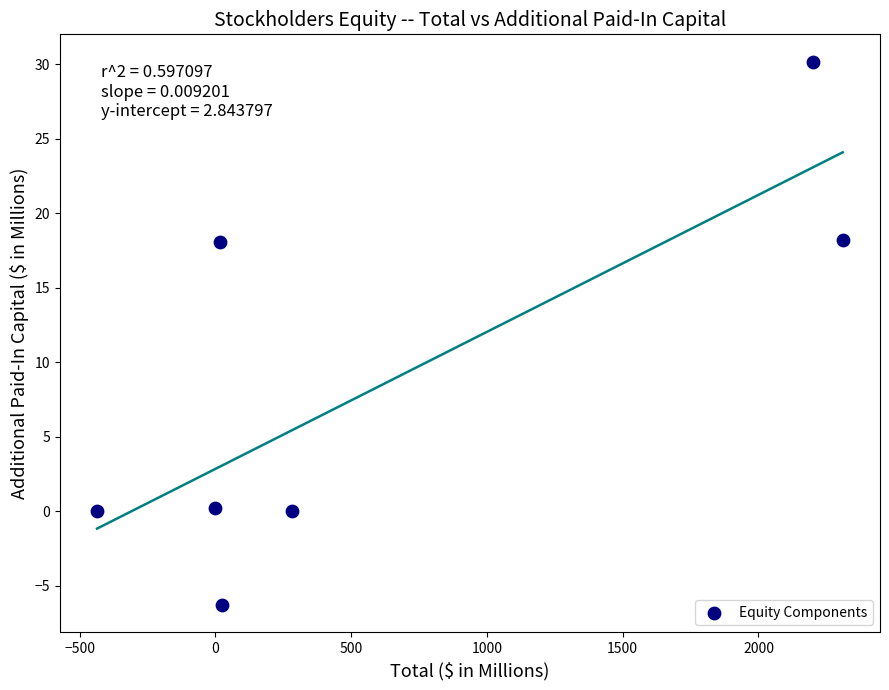

What is the average Y value?

8.6